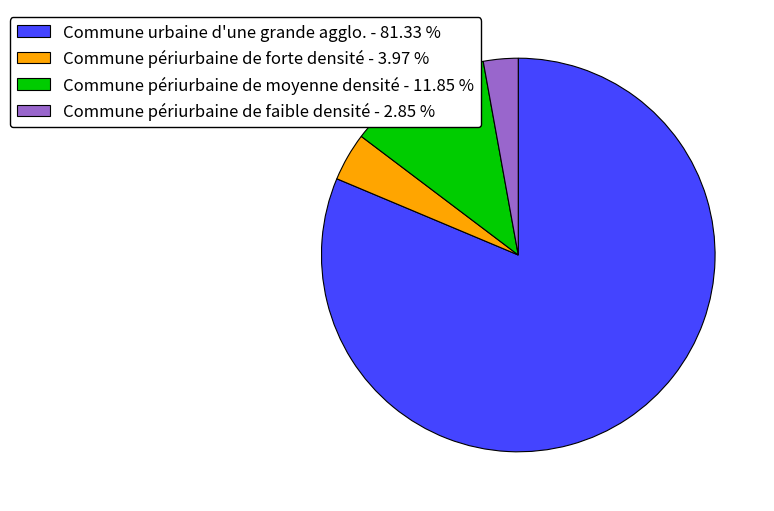

Is the sum of Commune urbaine d'une grande agglo. - 81.33 % and Commune périurbaine de moyenne densité - 11.85 % greater than half?

Yes